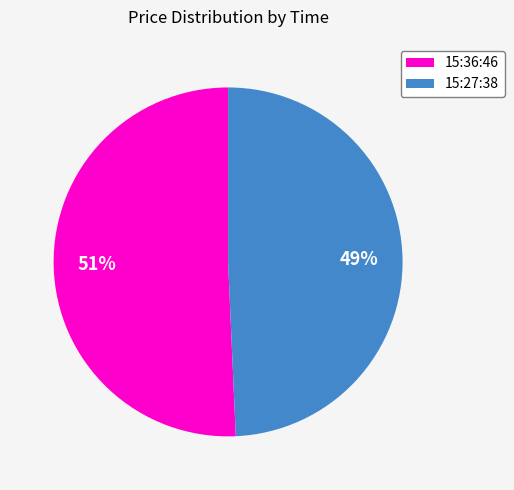

Is it true that 15:27:38 is 49% of the pie?

True